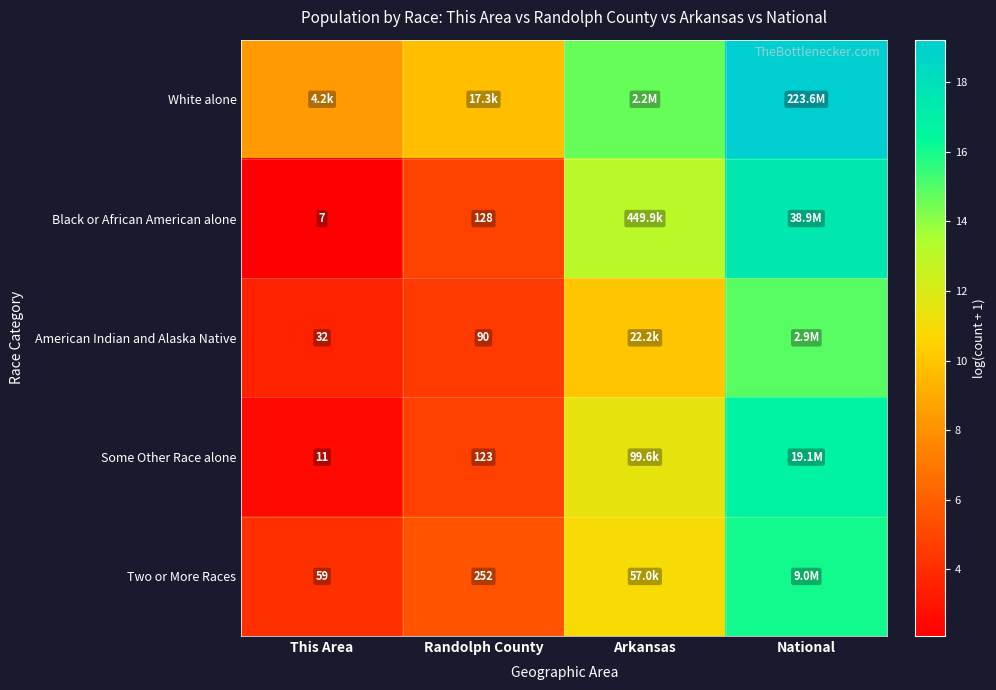

Is the value of Black or African American alone at Randolph County greater than the value of Some Other Race alone at Randolph County?

Yes